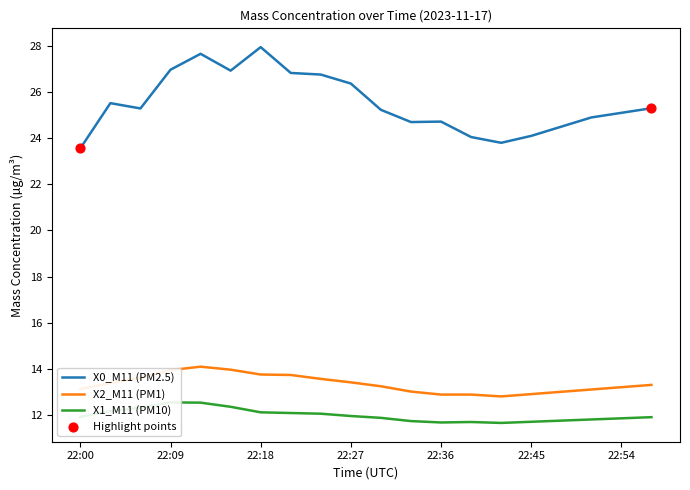

Which series contains the highest Y value?

X0_M11 (PM2.5)